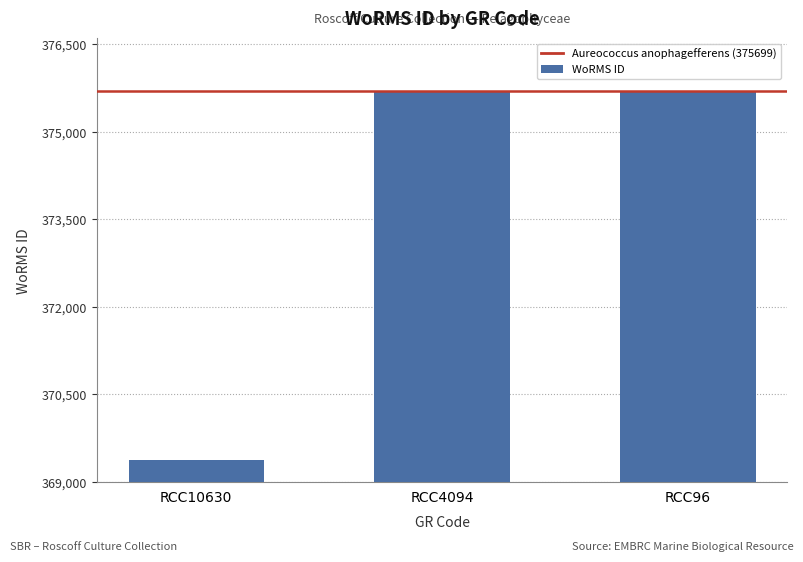

Read the value at RCC4094.

375699